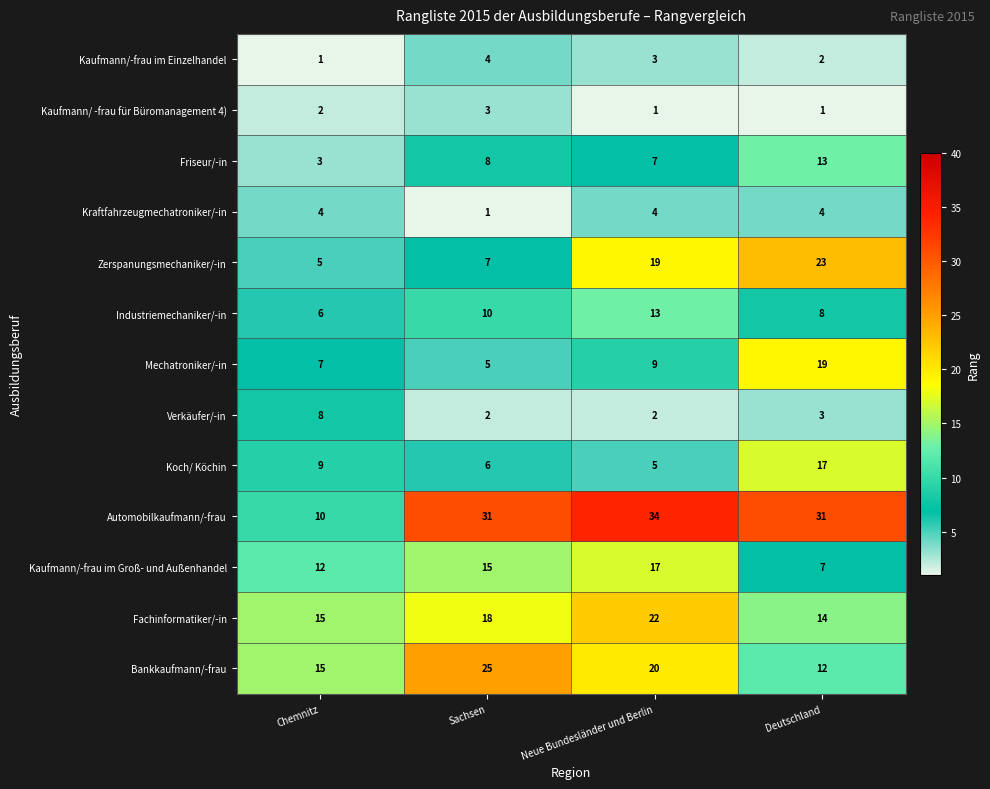

What is the difference between the highest and lowest values at Deutschland?

30